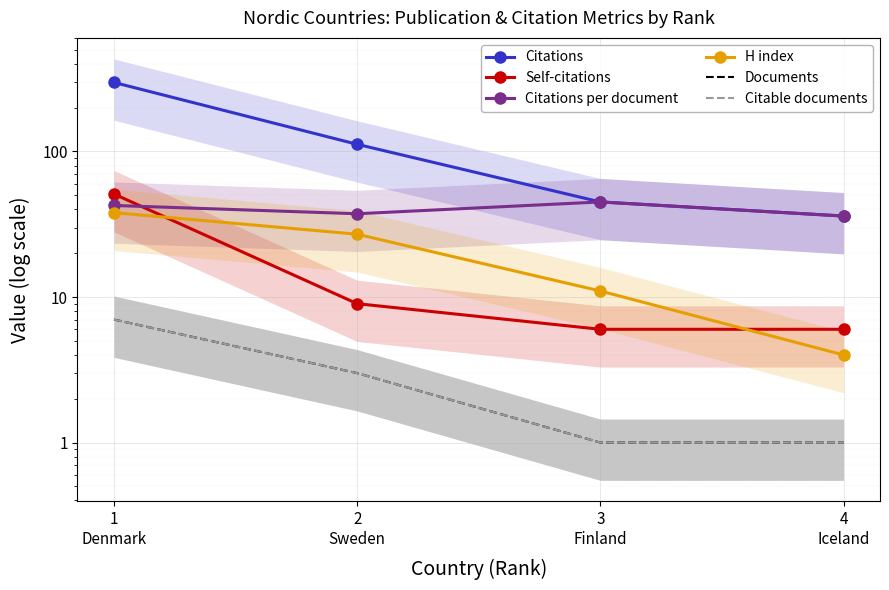

Count the Citable documents values in the range 1 to 7.

4